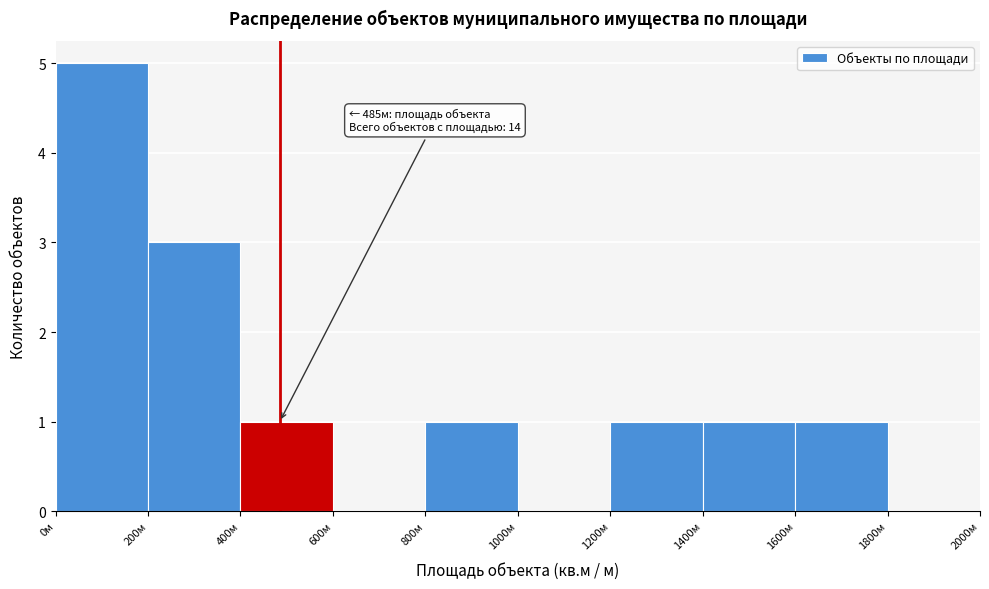

Which range on the x-axis has the tallest bar?

0 to 200